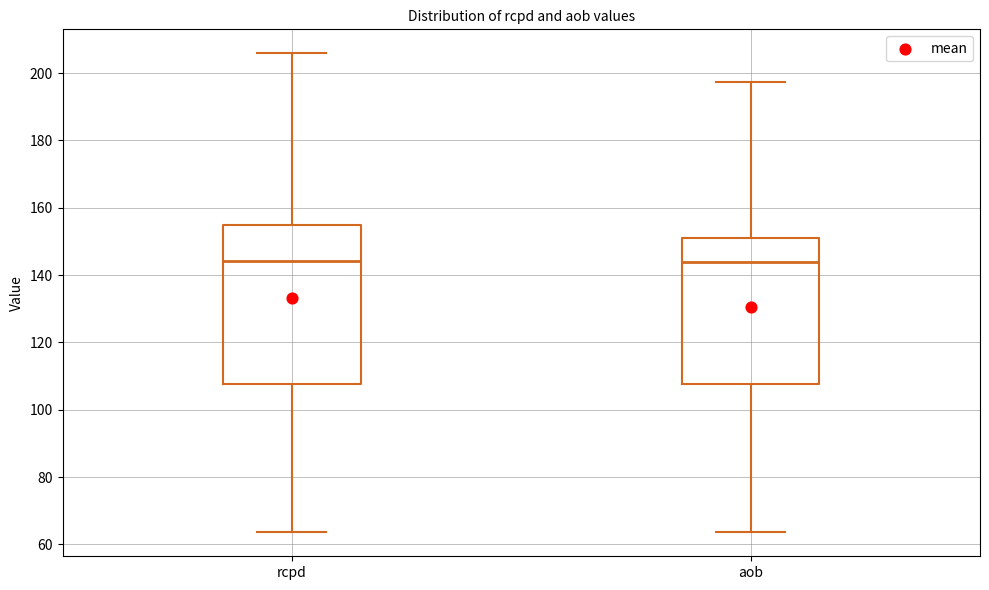

Reading left to right, transcribe this box plot: for each box, give where its median line is, the range the box spans, and where its two whiskers end, as read against the y-axis. The values are not printed on the chart, so give them approximately, as read against the axis.

rcpd: median 144, box 108 to 154, whiskers 64 to 206
aob: median 144, box 108 to 150, whiskers 64 to 198